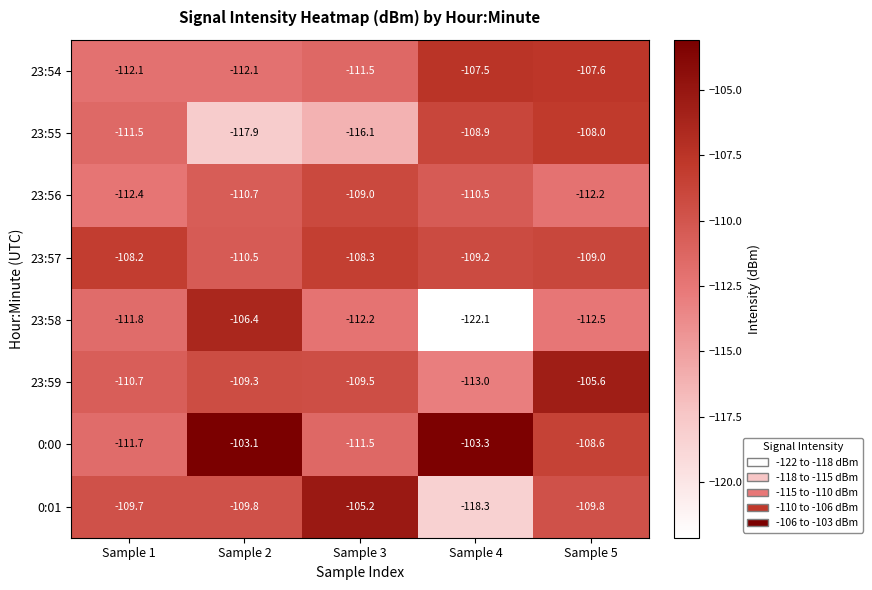

At which label does 23:54 first exceed -111?

Sample 4